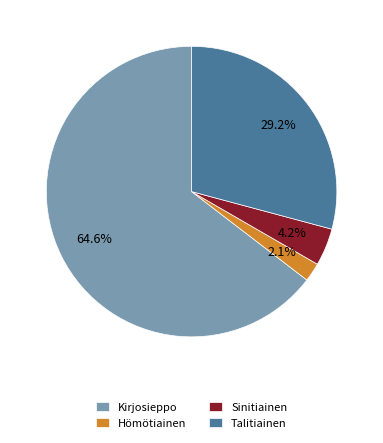

To the nearest percent, what is the difference between the largest and smallest slice percentages?

62%